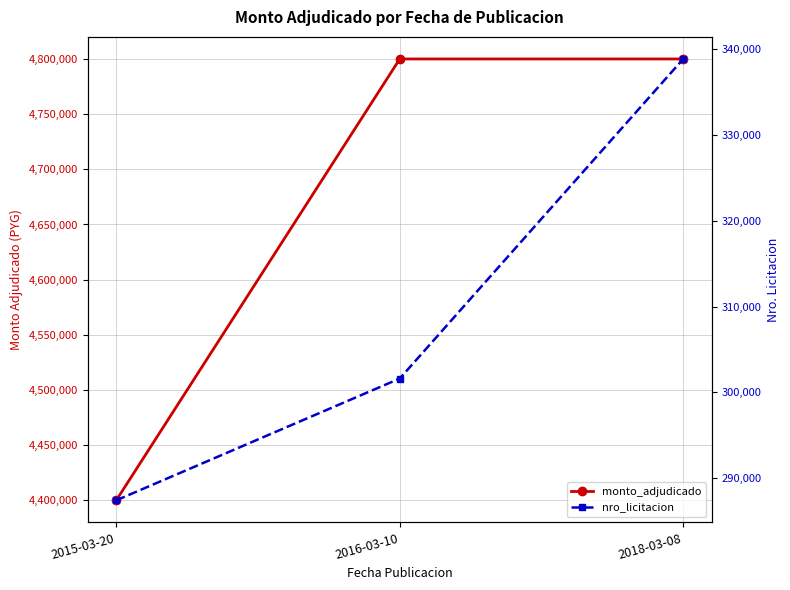

What is the difference between the nro_licitacion values at 2016-03-10 and 2018-03-08?

37296